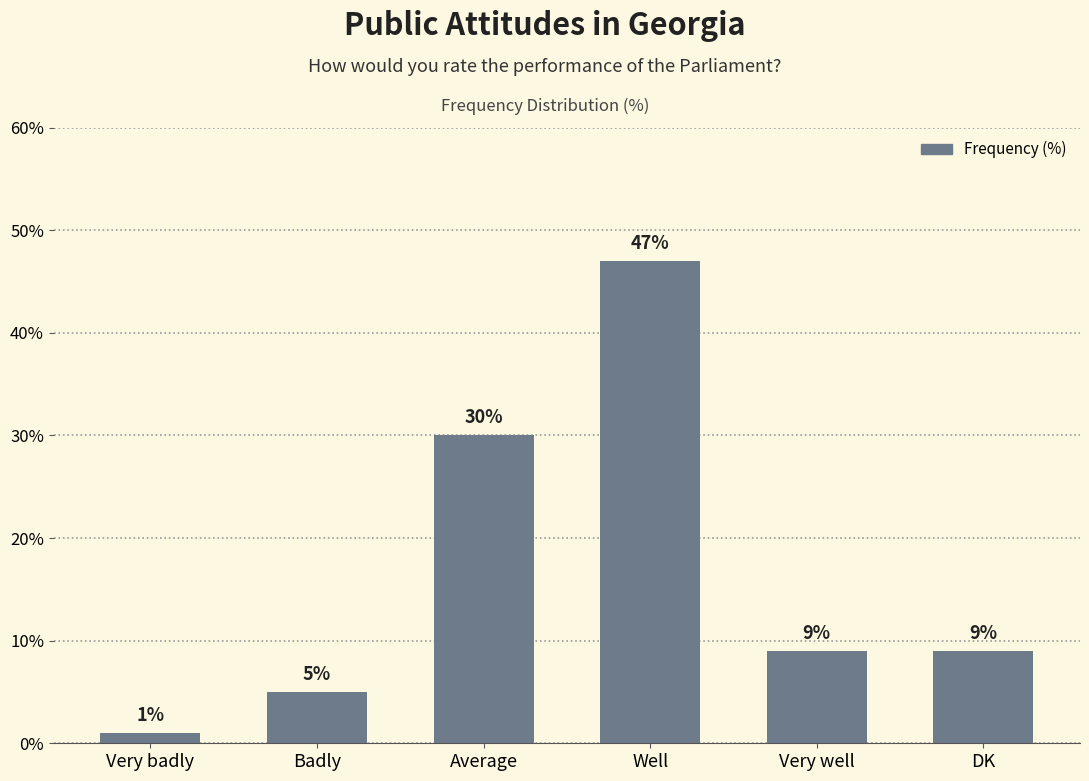

Reading left to right, transcribe all the data shown in this chart.

1	5	30	47	9	9